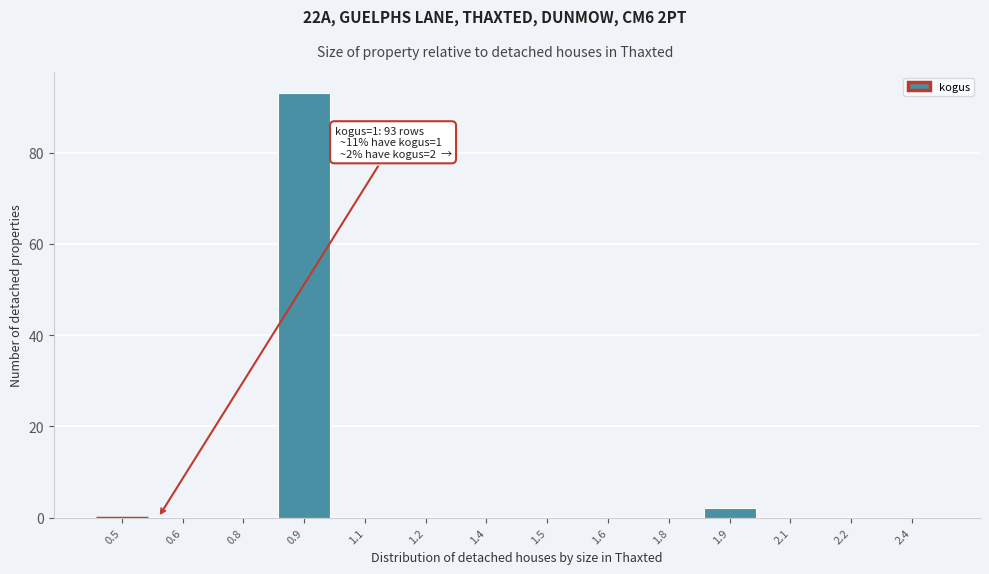

Reading left to right, transcribe all the data shown in this chart.

0.5=0	0.6=0	0.8=0	0.9=93	1.1=0	1.2=0	1.4=0	1.5=0	1.6=0	1.8=0	1.9=2	2.1=0	2.2=0	2.4=0